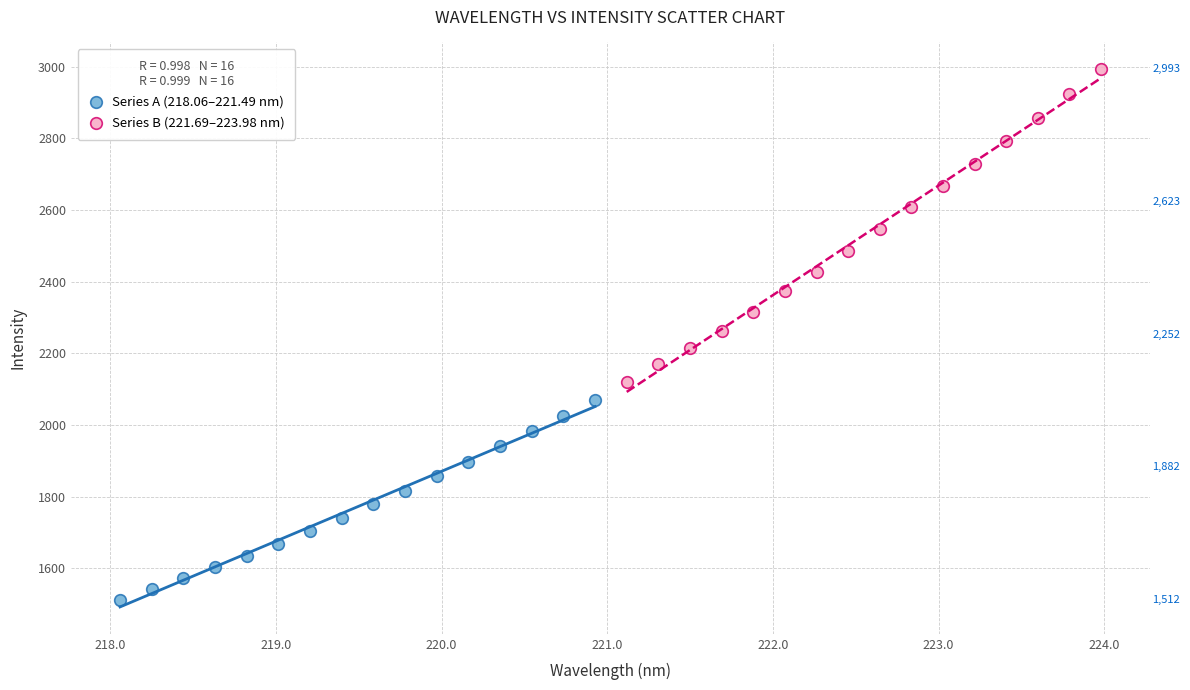

Which series reaches the maximum Y coordinate?

Series B (221.69–223.98 nm)